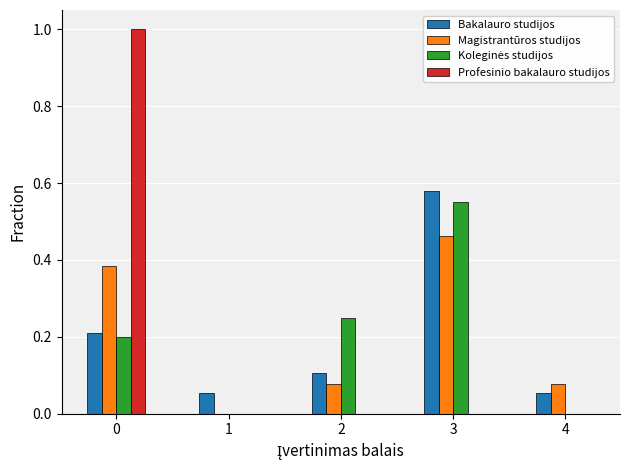

Is the value of Profesinio bakalauro studijos at 1 greater than the value of Bakalauro studijos at 0?

No